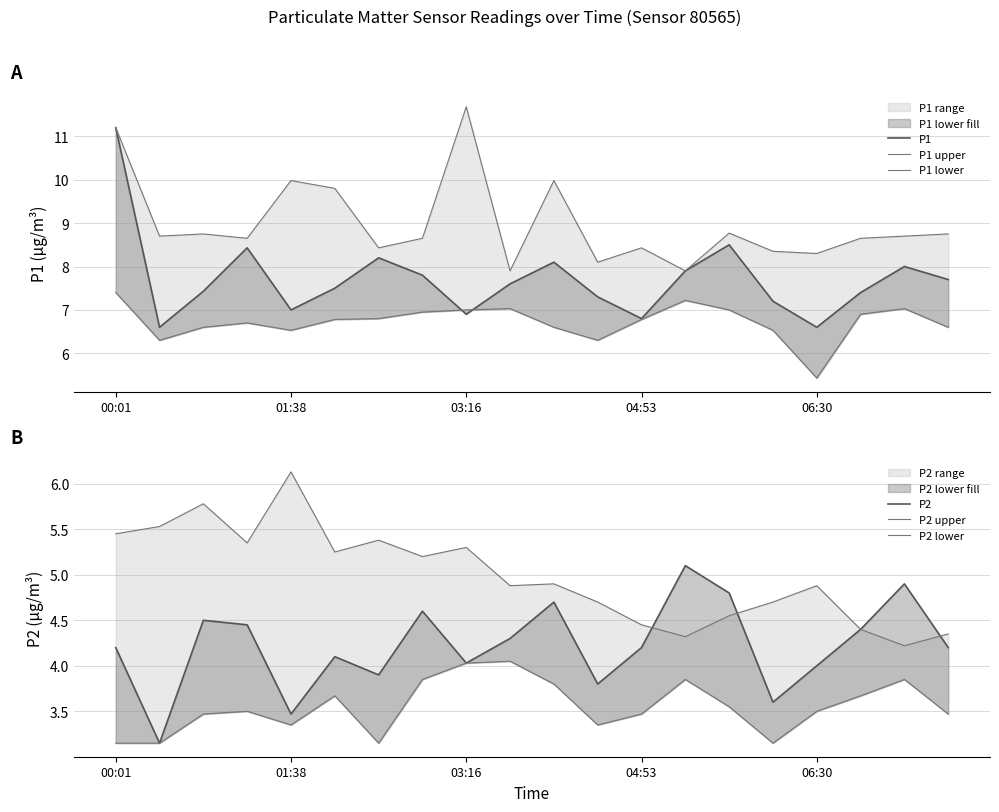

What position from the left is 04:53?

13